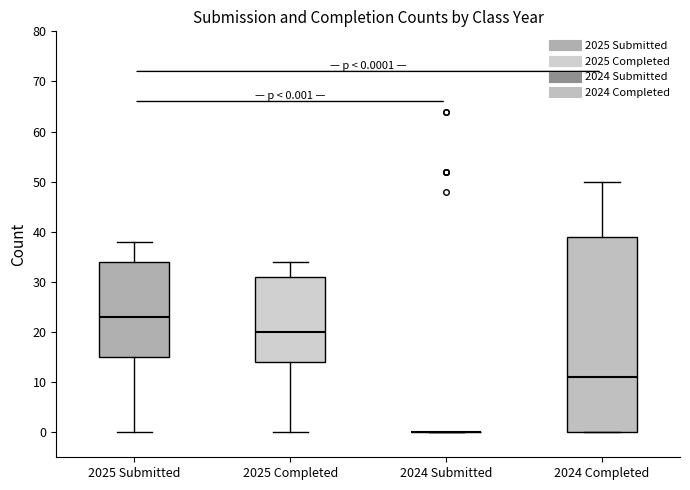

Which box is the tallest, from its lower edge to its upper edge?

2024 Completed